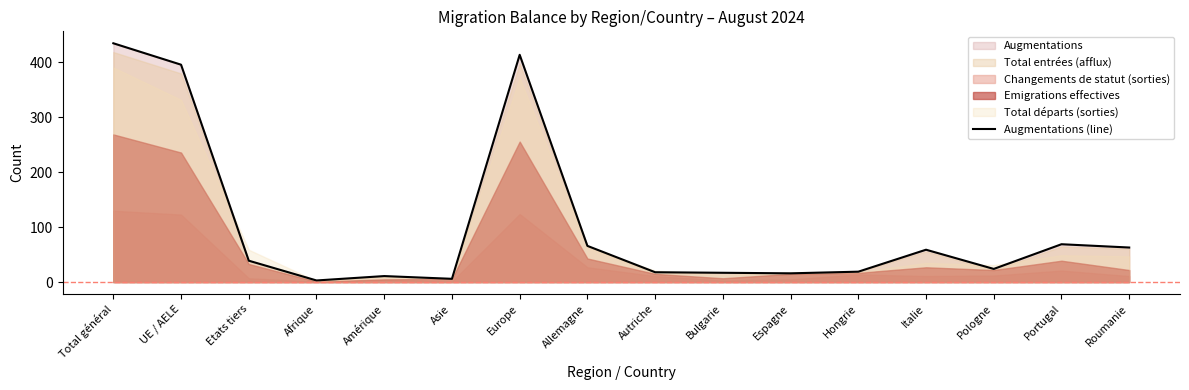

Rank the categories by value from lowest to highest.

Afrique, Asie, Amérique, Espagne, Bulgarie, Autriche, Hongrie, Pologne, Etats tiers, Italie, Roumanie, Allemagne, Portugal, UE / AELE, Europe, Total général